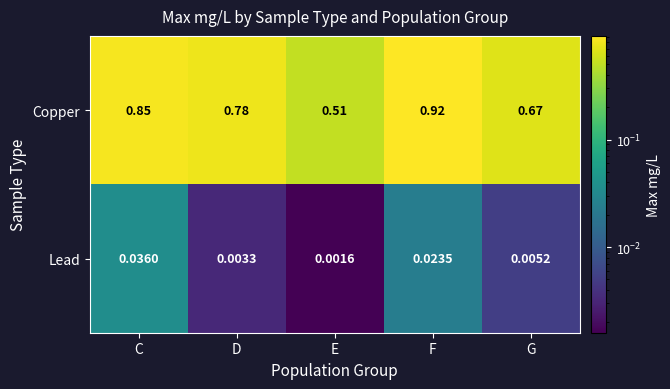

Rank the categories by Lead value from highest to lowest.

C, F, G, D, E